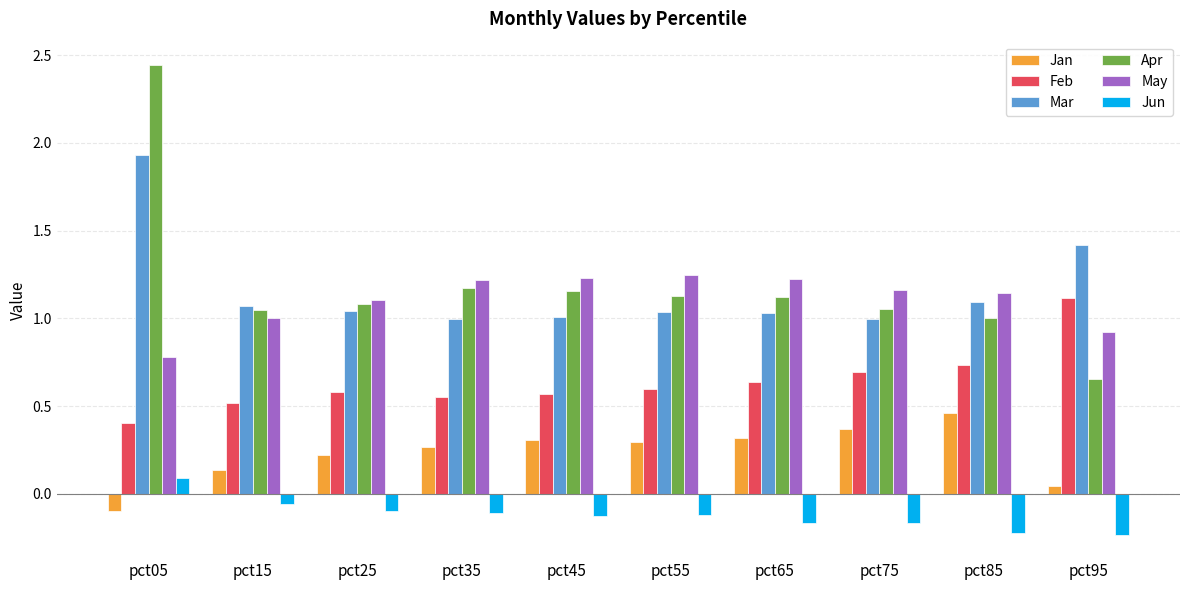

At which label is Feb closest to 0?

pct05